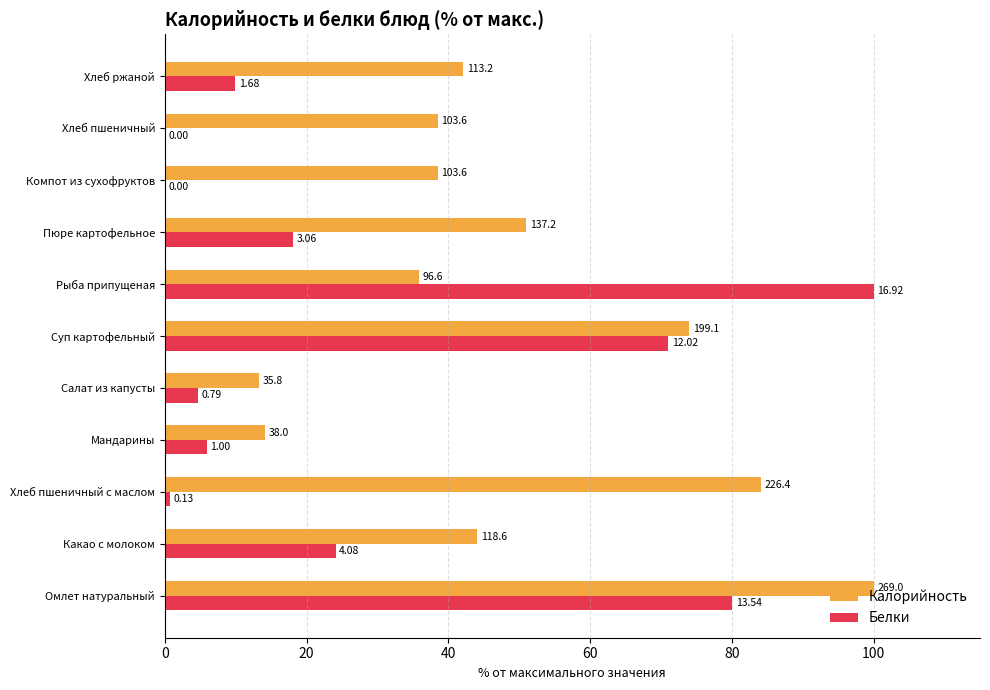

What are all the series names shown in the legend?

Калорийность, Белки